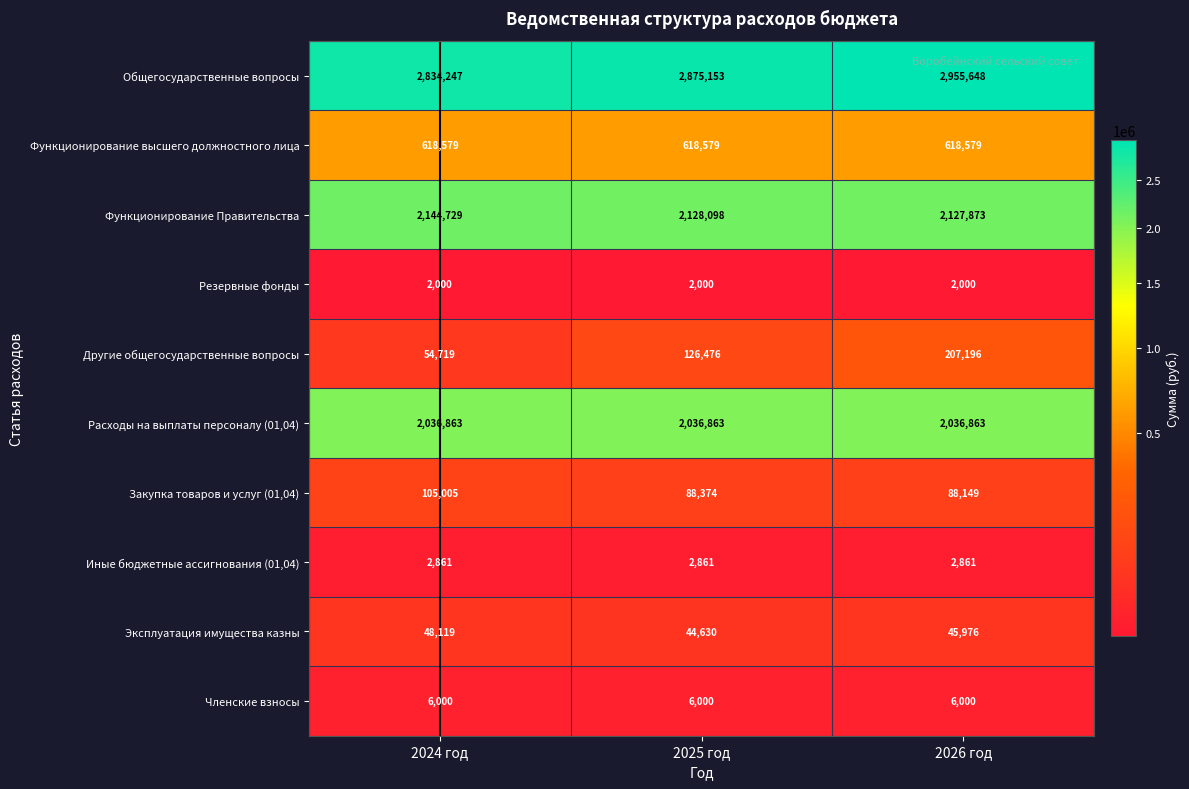

List the series in order of their peak value, lowest first.

Резервные фонды, Иные бюджетные ассигнования (01,04), Членские взносы, Эксплуатация имущества казны, Закупка товаров и услуг (01,04), Другие общегосударственные вопросы, Функционирование высшего должностного лица, Расходы на выплаты персоналу (01,04), Функционирование Правительства, Общегосударственные вопросы